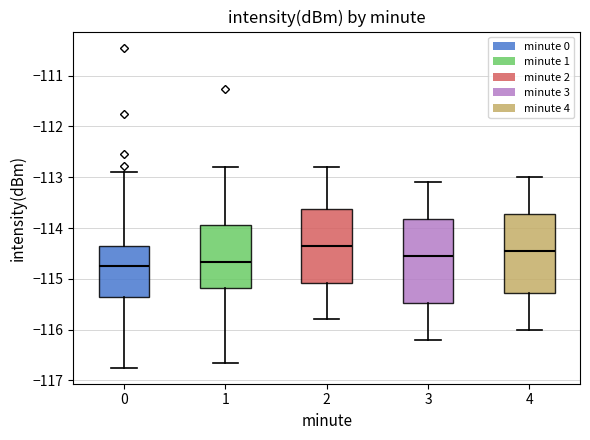

Reading left to right, transcribe this box plot: for each box, give where its median line is, the range the box spans, and where its two whiskers end, as read against the y-axis. The values are not printed on the chart, so give them approximately, as read against the axis.

0: median -114.8, box -115.4 to -114.4, whiskers -116.7 to -112.9
1: median -114.7, box -115.2 to -113.9, whiskers -116.6 to -112.8
2: median -114.3, box -115.1 to -113.6, whiskers -115.8 to -112.8
3: median -114.5, box -115.5 to -113.8, whiskers -116.2 to -113.1
4: median -114.4, box -115.3 to -113.7, whiskers -116.0 to -113.0